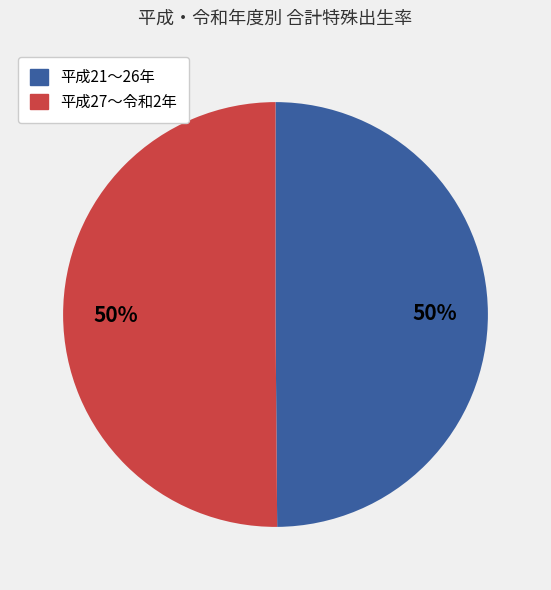

How many segments does this pie chart have?

2